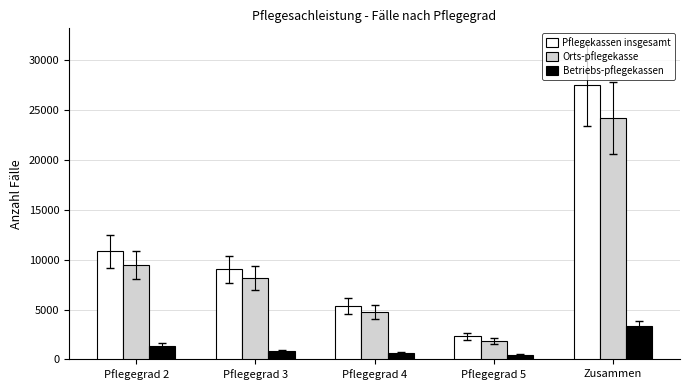

What is the value of the Orts-pflegekasse bar at the 5th from the left?

24205